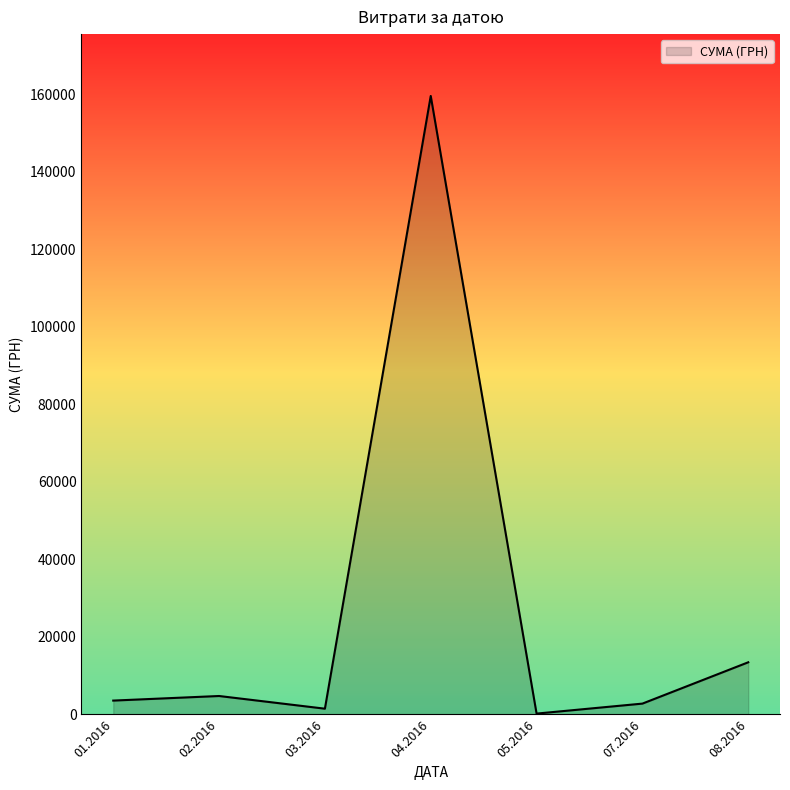

What is the change in value from 02.2016 to 08.2016?

+8700.1